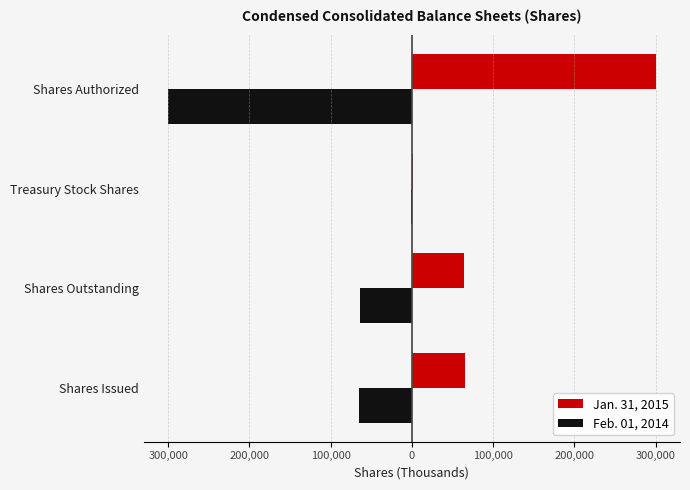

What are all the series names shown in the legend?

Jan. 31, 2015, Feb. 01, 2014